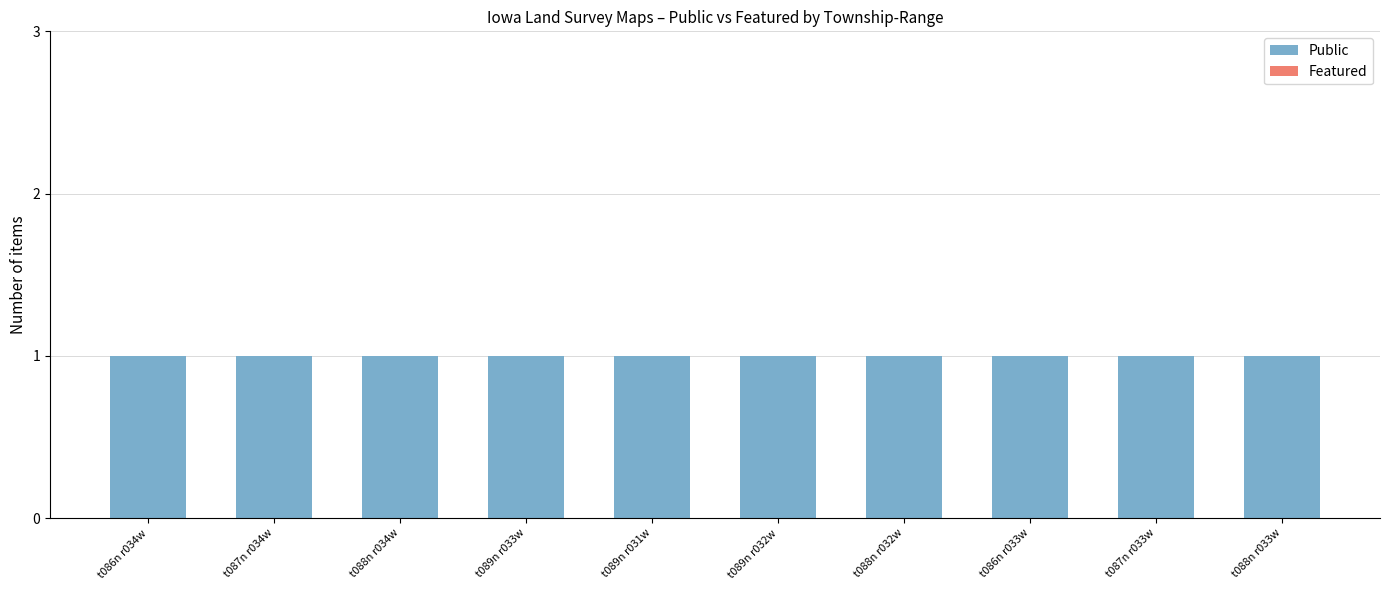

List the series in order of their overall mean, lowest first.

Featured, Public